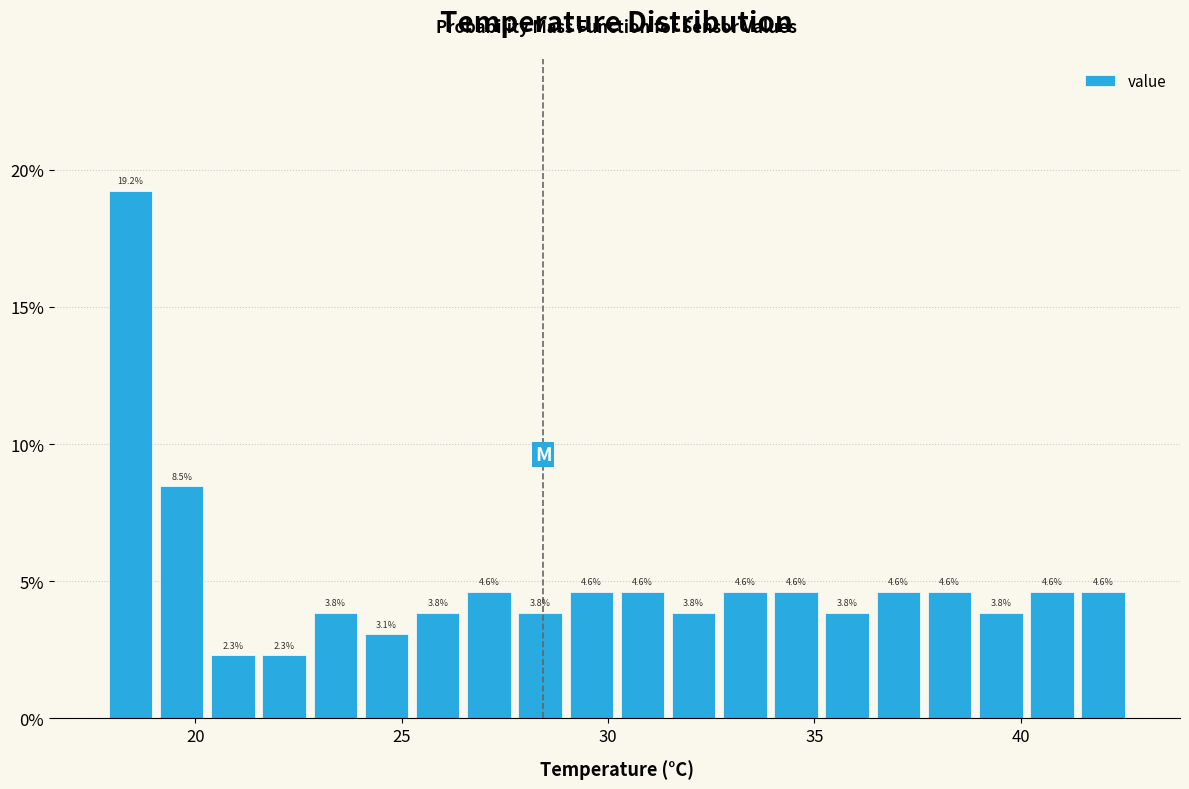

Around what value on the x-axis is the tallest bar? Give the approximate position of its centre, as read against the axis.

18.5